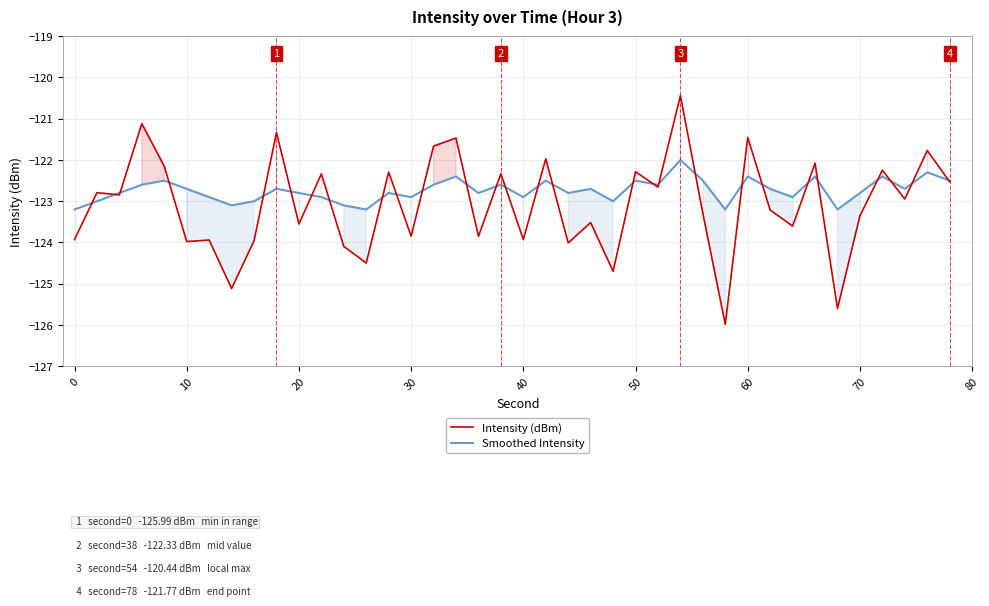

The Intensity (dBm) series shows -123.9 at 40. True or false?

True